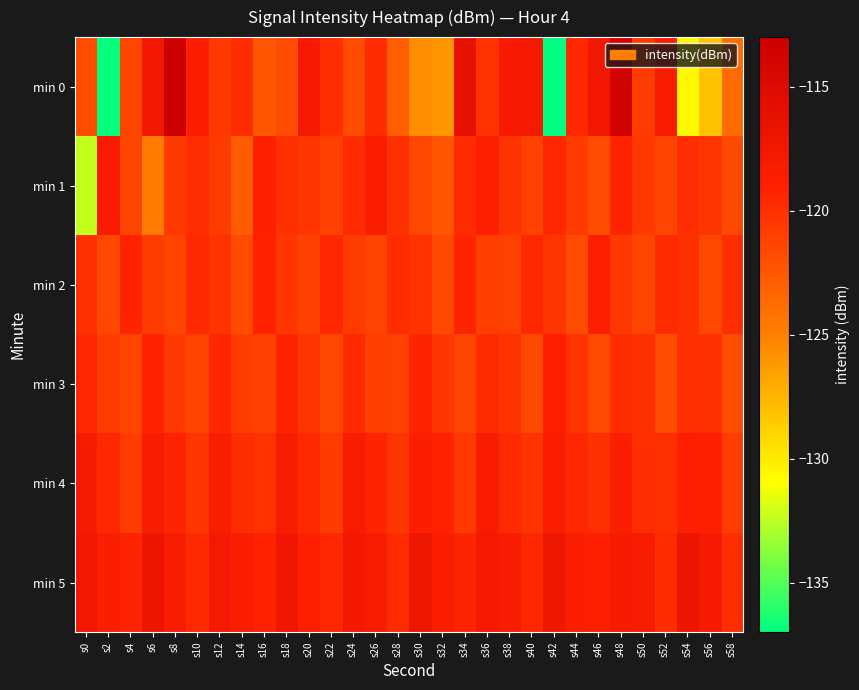

Rank the series by their maximum value, from lowest to highest.

min 2, min 3, min 1, min 4, min 5, min 0